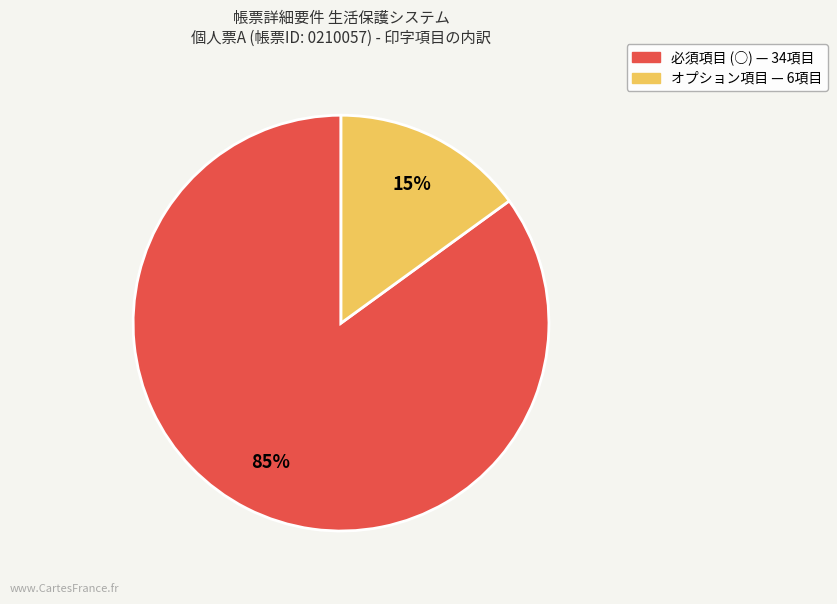

Count the number of slices in the pie.

2